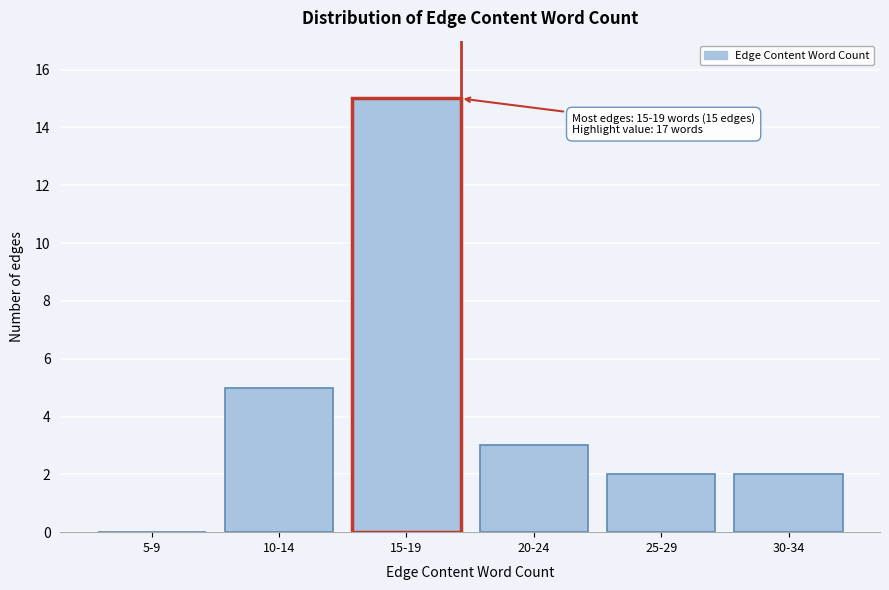

Reading left to right, extract all data points from this chart.

5-9=0	10-14=5	15-19=15	20-24=3	25-29=2	30-34=2